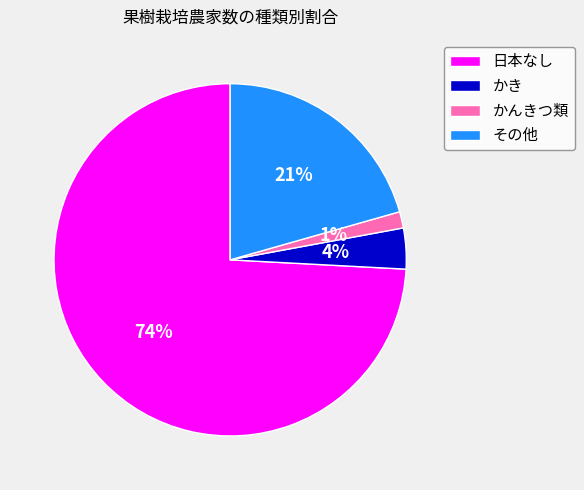

Which slice is the smallest?

かんきつ類